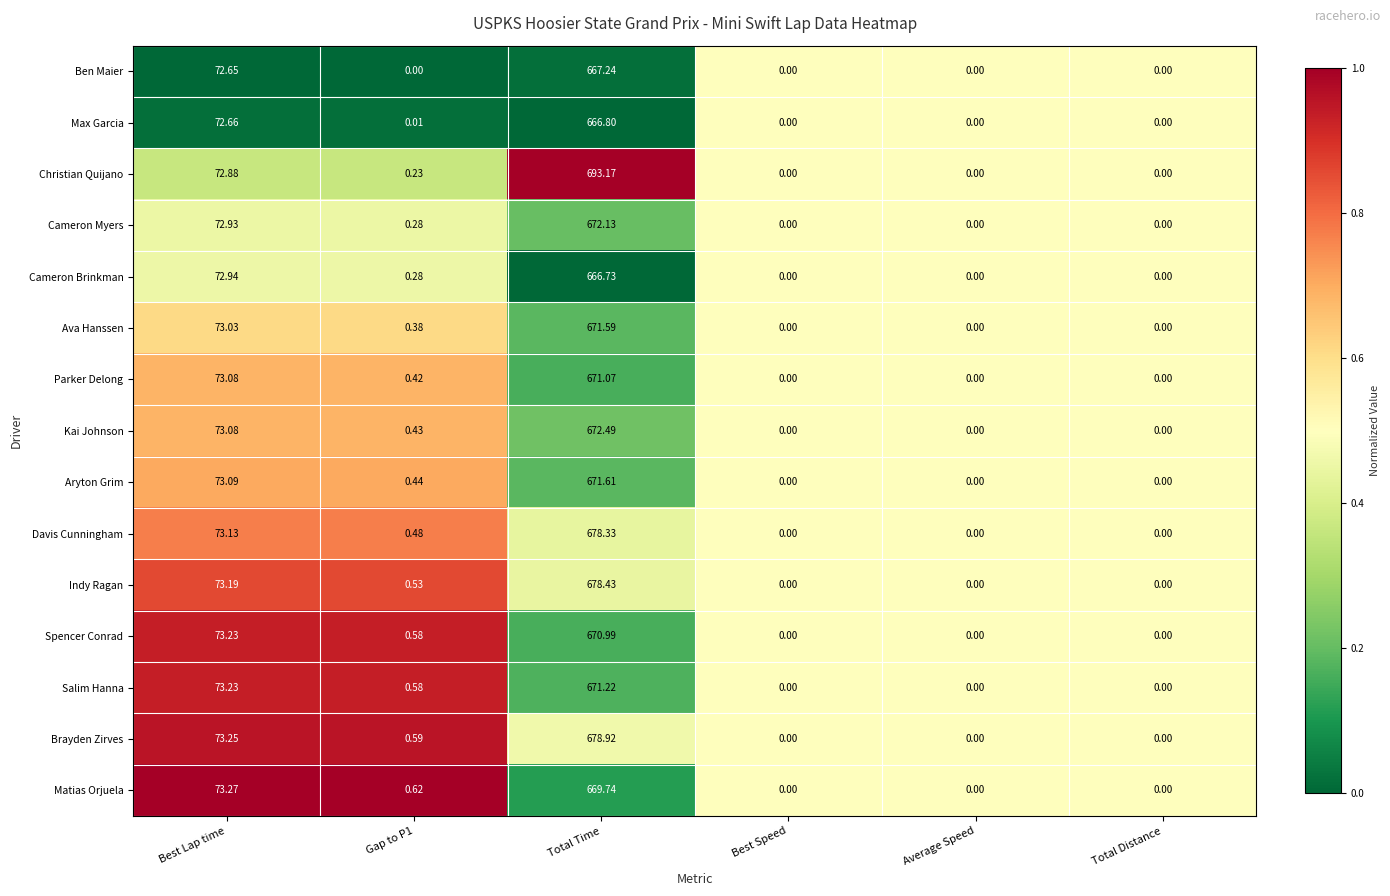

Rank the series by their maximum value, from highest to lowest.

Christian Quijano, Brayden Zirves, Indy Ragan, Davis Cunningham, Kai Johnson, Cameron Myers, Aryton Grim, Ava Hanssen, Salim Hanna, Parker Delong, Spencer Conrad, Matias Orjuela, Ben Maier, Max Garcia, Cameron Brinkman